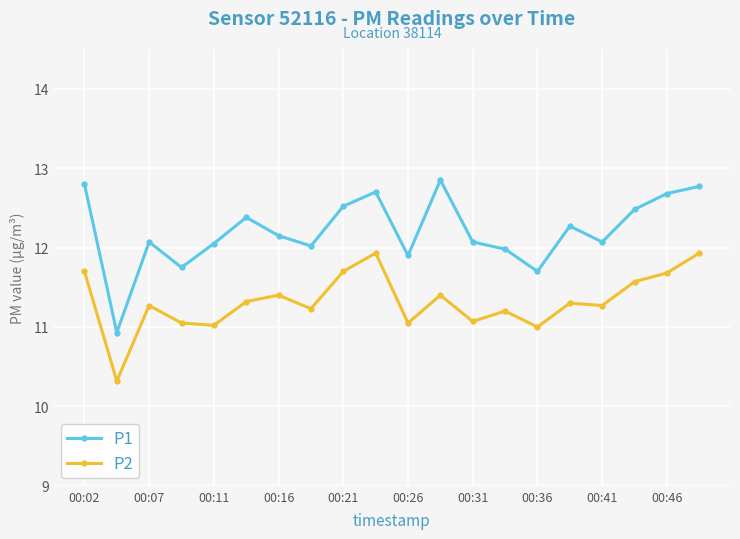

Rank the series by their maximum value, from highest to lowest.

P1, P2